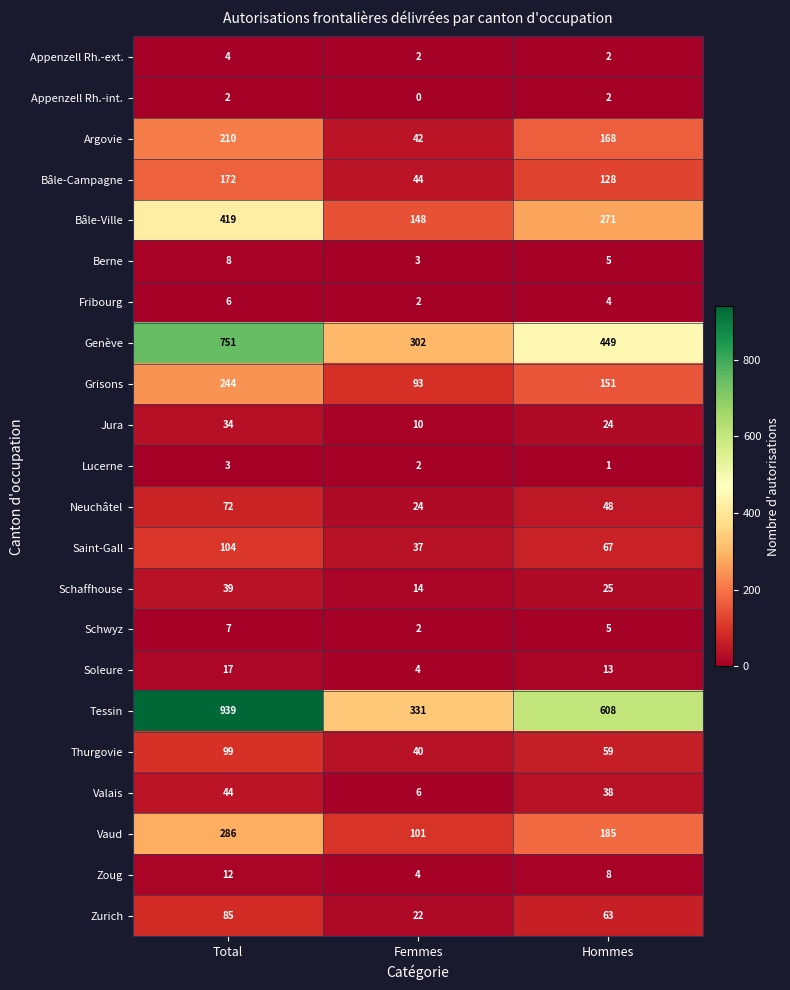

At which category does the chart reach its peak across all series?

Total